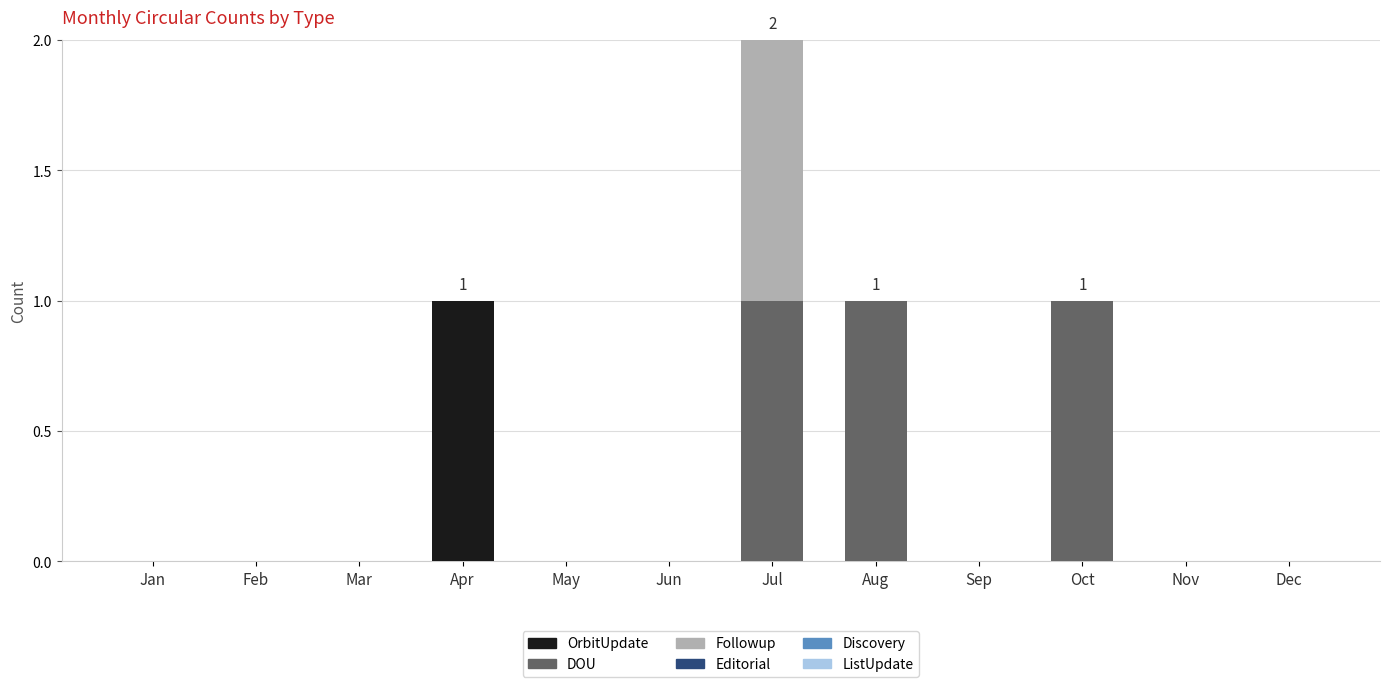

At which category is the sum across all series the highest?

Jul